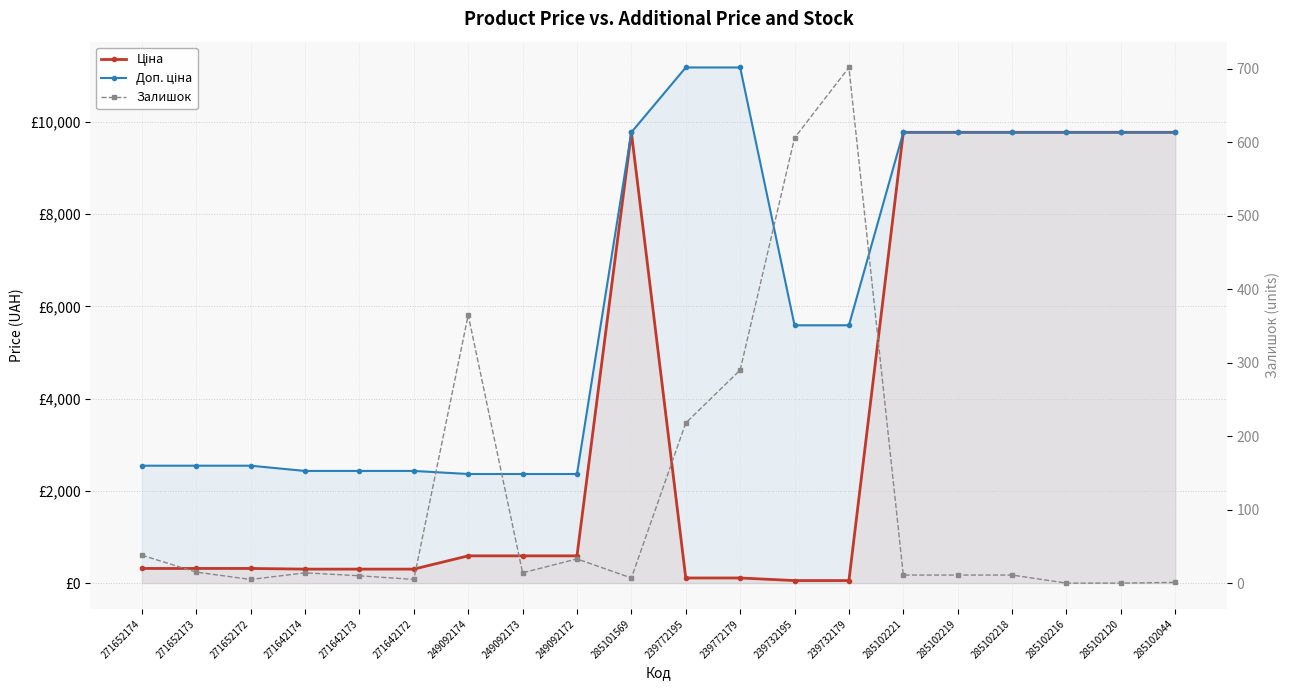

Reading right to left, extract all data points from this chart.

Ціна: 285102044=9775.5	285102120=9775.5	285102216=9775.5	285102218=9775.5	285102219=9775.5	285102221=9775.5	239732179=55.9	239732195=55.9	239772179=111.8	239772195=111.8	285101569=9775.5	249092172=591.6	249092173=591.6	249092174=591.6	271642172=304.1	271642173=304.1	271642174=304.1	271652172=318.3	271652173=318.3	271652174=318.3
Доп. ціна: 285102044=9775.5	285102120=9775.5	285102216=9775.5	285102218=9775.5	285102219=9775.5	285102221=9775.5	239732179=5591.0	239732195=5591.0	239772179=11182.0	239772195=11182.0	285101569=9775.5	249092172=2366.5	249092173=2366.5	249092174=2366.5	271642172=2432.8	271642173=2432.8	271642174=2432.8	271652172=2546.4	271652173=2546.4	271652174=2546.4
Залишок: 285102044=1.0	285102120=0.0	285102216=0.0	285102218=11.0	285102219=11.0	285102221=11.0	239732179=702.0	239732195=606.0	239772179=290.0	239772195=218.0	285101569=7.0	249092172=33.0	249092173=14.0	249092174=365.0	271642172=5.0	271642173=10.0	271642174=14.0	271652172=5.0	271652173=15.0	271652174=38.0